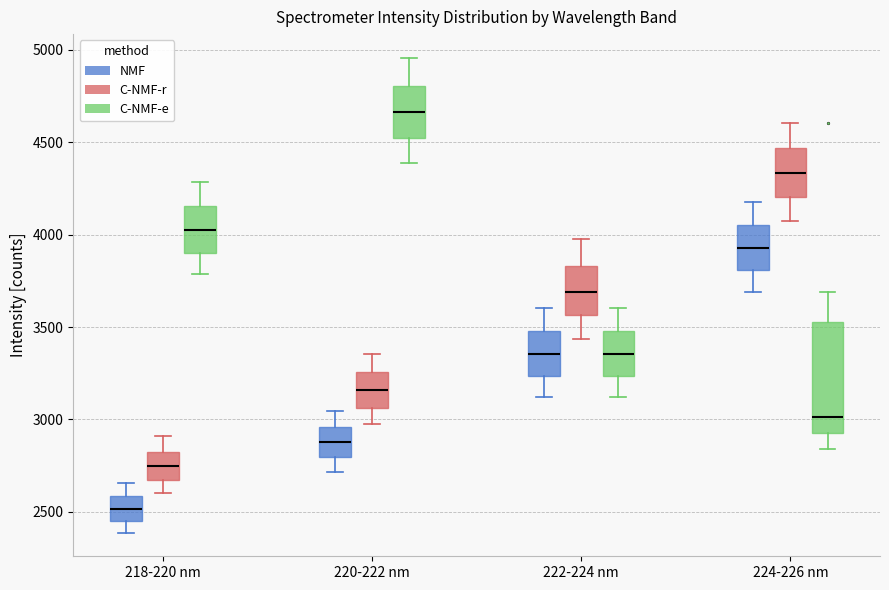

Comparing the boxes themselves (not the whiskers), which one is the tallest?

224-226 nm (C-NMF-e)